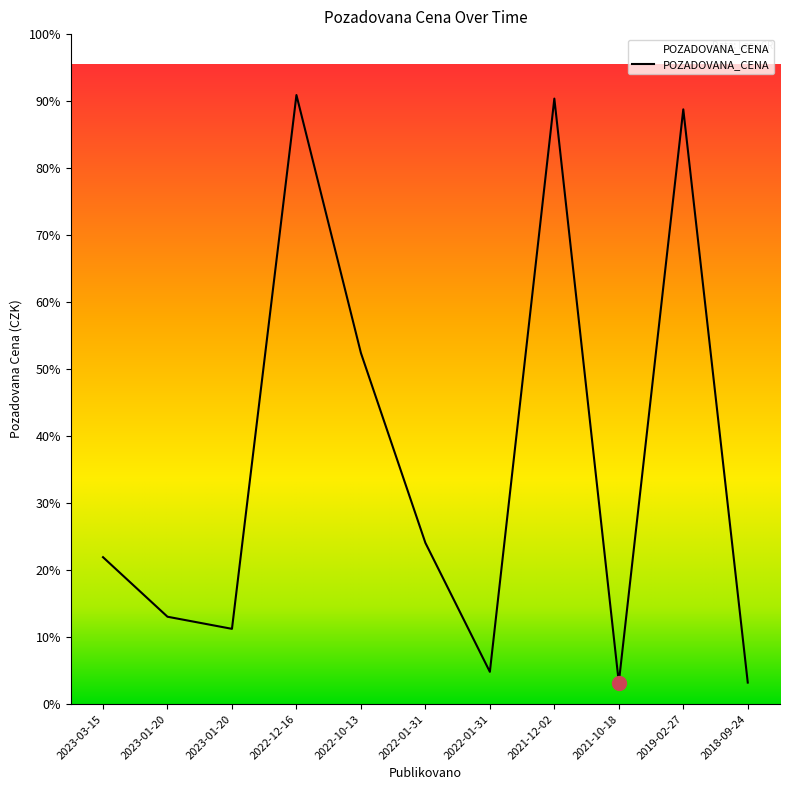

What is the sum of all values?

755380